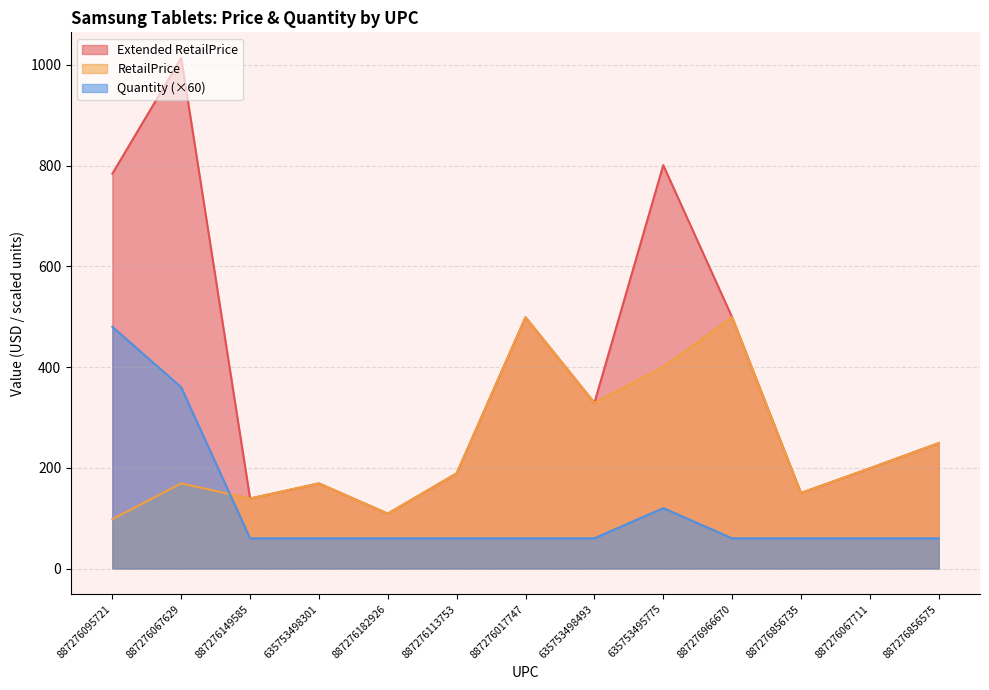

Reading left to right, list all the values displayed in this chart.

Extended RetailPrice: 887276095721=784.0	887276067629=1014.0	887276149585=139.0	635753498301=169.0	887276182926=109.0	887276113753=189.0	887276017747=499.0	635753498493=329.0	635753495775=801.0	887276966670=499.0	887276856735=150.0	887276067711=199.0	887276856575=249.0
RetailPrice: 887276095721=98.0	887276067629=169.0	887276149585=139.0	635753498301=169.0	887276182926=109.0	887276113753=189.0	887276017747=499.0	635753498493=329.0	635753495775=400.5	887276966670=499.0	887276856735=150.0	887276067711=199.0	887276856575=249.0
Quantity: 887276095721=480.0	887276067629=360.0	887276149585=60.0	635753498301=60.0	887276182926=60.0	887276113753=60.0	887276017747=60.0	635753498493=60.0	635753495775=120.0	887276966670=60.0	887276856735=60.0	887276067711=60.0	887276856575=60.0